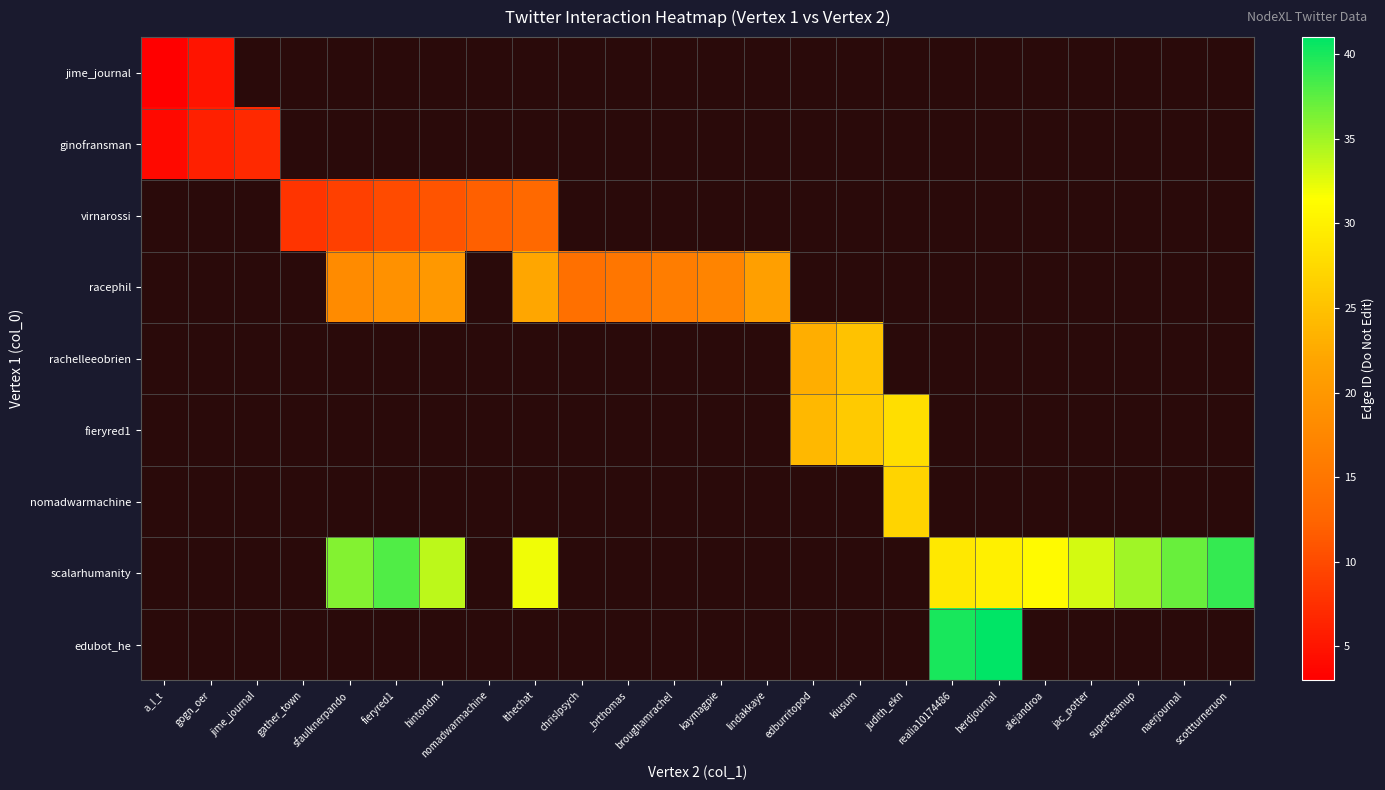

Reading left to right, transcribe all the data shown in this chart.

jime_journal: a_l_t=3	gogn_oer=5	jime_journal=0	gather_town=0	sfaulknerpando=0	fieryred1=0	hintondm=0	nomadwarmachine=0	lthechat=0	chrislpsych=0	_brthomas=0	broughamrachel=0	kaymagpie=0	lindakkaye=0	edburritopod=0	kiusum=0	judith_ekn=0	realia10174486=0	herdjournal=0	alejandroa=0	jac_potter=0	superteamup=0	naerjournal=0	scottturneruon=0
ginofransman: a_l_t=4	gogn_oer=6	jime_journal=7	gather_town=0	sfaulknerpando=0	fieryred1=0	hintondm=0	nomadwarmachine=0	lthechat=0	chrislpsych=0	_brthomas=0	broughamrachel=0	kaymagpie=0	lindakkaye=0	edburritopod=0	kiusum=0	judith_ekn=0	realia10174486=0	herdjournal=0	alejandroa=0	jac_potter=0	superteamup=0	naerjournal=0	scottturneruon=0
virnarossi: a_l_t=0	gogn_oer=0	jime_journal=0	gather_town=8	sfaulknerpando=9	fieryred1=10	hintondm=11	nomadwarmachine=12	lthechat=13	chrislpsych=0	_brthomas=0	broughamrachel=0	kaymagpie=0	lindakkaye=0	edburritopod=0	kiusum=0	judith_ekn=0	realia10174486=0	herdjournal=0	alejandroa=0	jac_potter=0	superteamup=0	naerjournal=0	scottturneruon=0
racephil: a_l_t=0	gogn_oer=0	jime_journal=0	gather_town=0	sfaulknerpando=18	fieryred1=19	hintondm=20	nomadwarmachine=0	lthechat=22	chrislpsych=14	_brthomas=15	broughamrachel=16	kaymagpie=17	lindakkaye=21	edburritopod=0	kiusum=0	judith_ekn=0	realia10174486=0	herdjournal=0	alejandroa=0	jac_potter=0	superteamup=0	naerjournal=0	scottturneruon=0
rachelleeobrien: a_l_t=0	gogn_oer=0	jime_journal=0	gather_town=0	sfaulknerpando=0	fieryred1=0	hintondm=0	nomadwarmachine=0	lthechat=0	chrislpsych=0	_brthomas=0	broughamrachel=0	kaymagpie=0	lindakkaye=0	edburritopod=23	kiusum=25	judith_ekn=0	realia10174486=0	herdjournal=0	alejandroa=0	jac_potter=0	superteamup=0	naerjournal=0	scottturneruon=0
fieryred1: a_l_t=0	gogn_oer=0	jime_journal=0	gather_town=0	sfaulknerpando=0	fieryred1=0	hintondm=0	nomadwarmachine=0	lthechat=0	chrislpsych=0	_brthomas=0	broughamrachel=0	kaymagpie=0	lindakkaye=0	edburritopod=24	kiusum=26	judith_ekn=28	realia10174486=0	herdjournal=0	alejandroa=0	jac_potter=0	superteamup=0	naerjournal=0	scottturneruon=0
nomadwarmachine: a_l_t=0	gogn_oer=0	jime_journal=0	gather_town=0	sfaulknerpando=0	fieryred1=0	hintondm=0	nomadwarmachine=0	lthechat=0	chrislpsych=0	_brthomas=0	broughamrachel=0	kaymagpie=0	lindakkaye=0	edburritopod=0	kiusum=0	judith_ekn=27	realia10174486=0	herdjournal=0	alejandroa=0	jac_potter=0	superteamup=0	naerjournal=0	scottturneruon=0
scalarhumanity: a_l_t=0	gogn_oer=0	jime_journal=0	gather_town=0	sfaulknerpando=36	fieryred1=38	hintondm=34	nomadwarmachine=0	lthechat=32	chrislpsych=0	_brthomas=0	broughamrachel=0	kaymagpie=0	lindakkaye=0	edburritopod=0	kiusum=0	judith_ekn=0	realia10174486=29	herdjournal=30	alejandroa=31	jac_potter=33	superteamup=35	naerjournal=37	scottturneruon=39
edubot_he: a_l_t=0	gogn_oer=0	jime_journal=0	gather_town=0	sfaulknerpando=0	fieryred1=0	hintondm=0	nomadwarmachine=0	lthechat=0	chrislpsych=0	_brthomas=0	broughamrachel=0	kaymagpie=0	lindakkaye=0	edburritopod=0	kiusum=0	judith_ekn=0	realia10174486=40	herdjournal=41	alejandroa=0	jac_potter=0	superteamup=0	naerjournal=0	scottturneruon=0